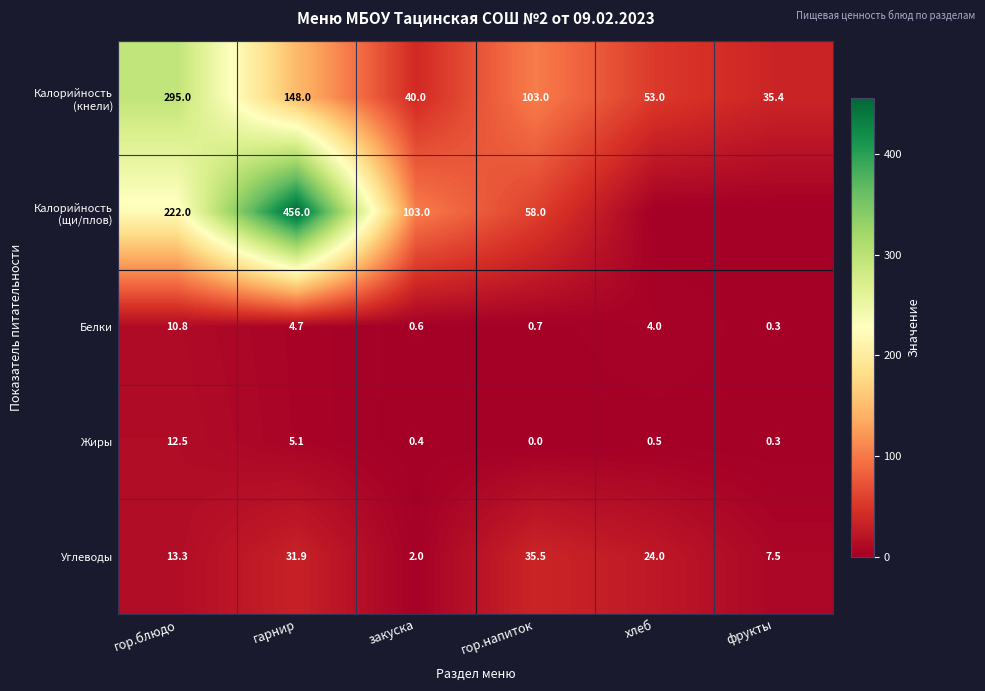

What is the difference between the highest and lowest values at гор.блюдо?

284.2